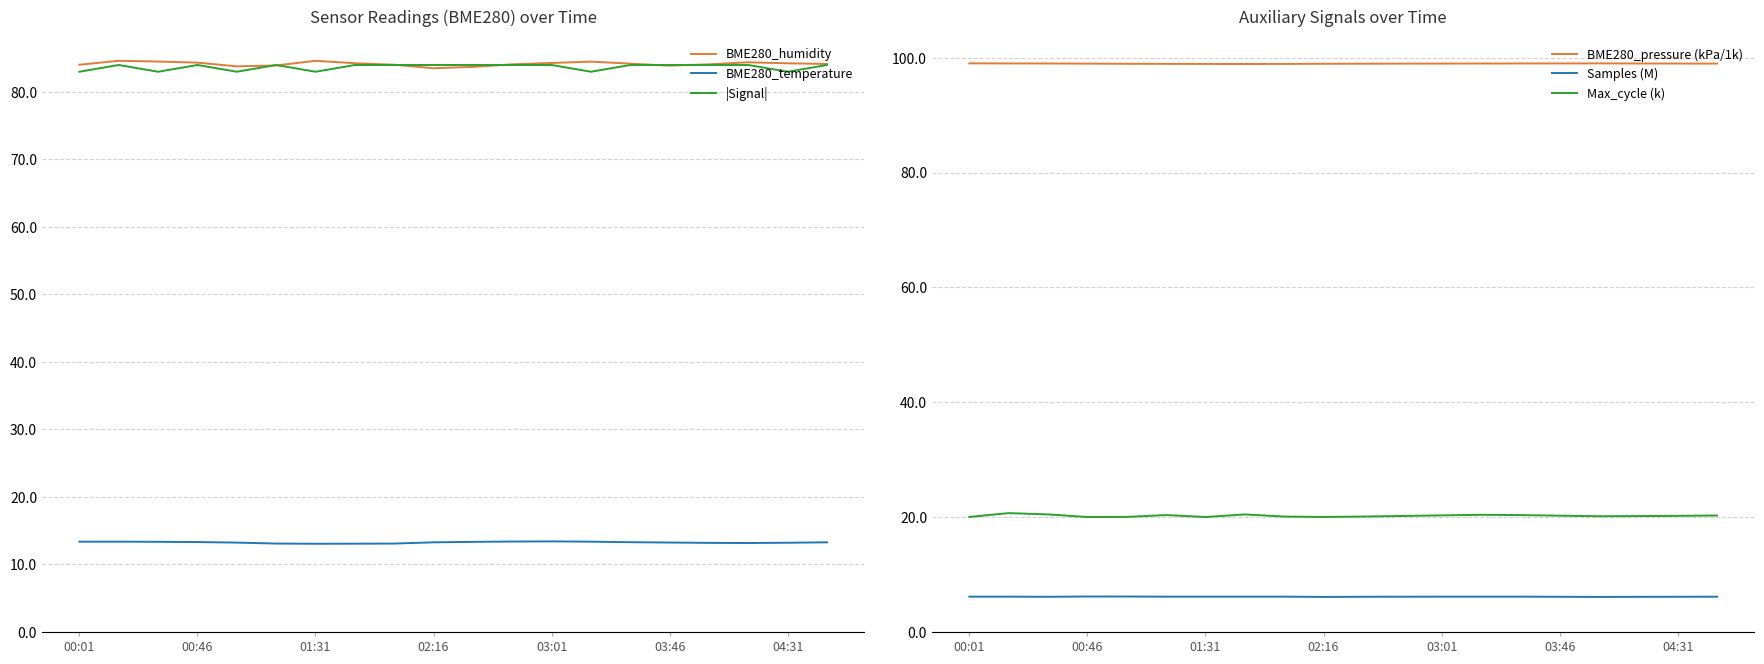

How many lines are shown in the chart?

6